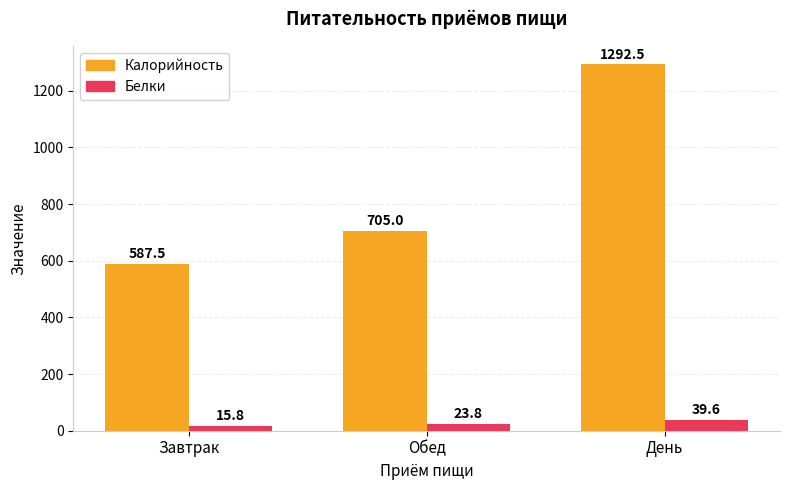

List the series in order of their peak value, highest first.

Калорийность, Белки